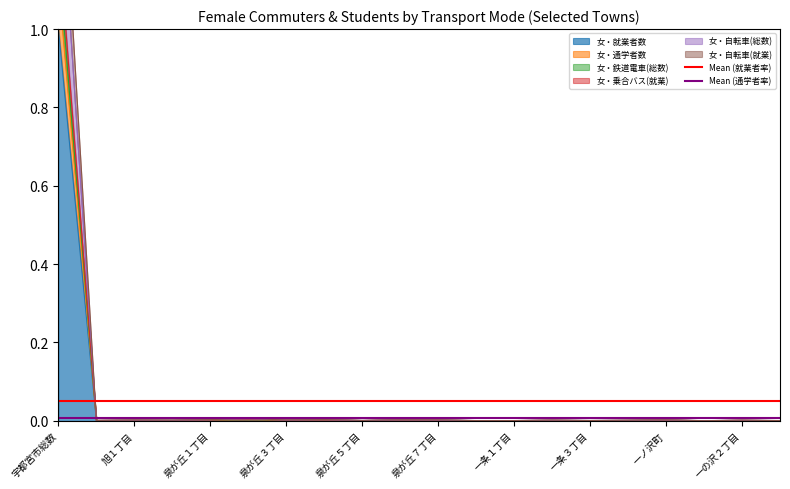

What is the highest value of the 女・就業者数 series?

1.0